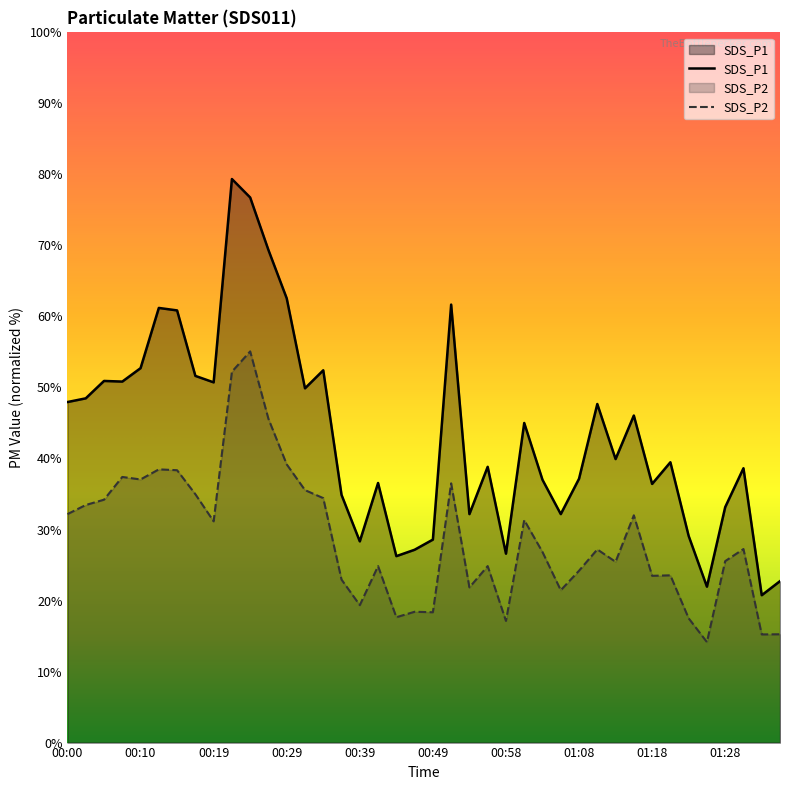

List the series in order of their overall mean, highest first.

SDS_P1, SDS_P2